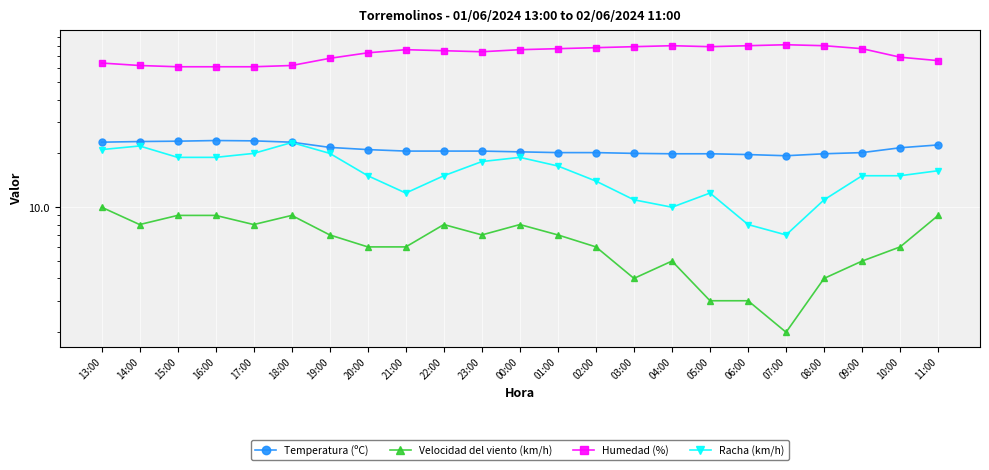

At how many categories does at least one series exceed 42?

23